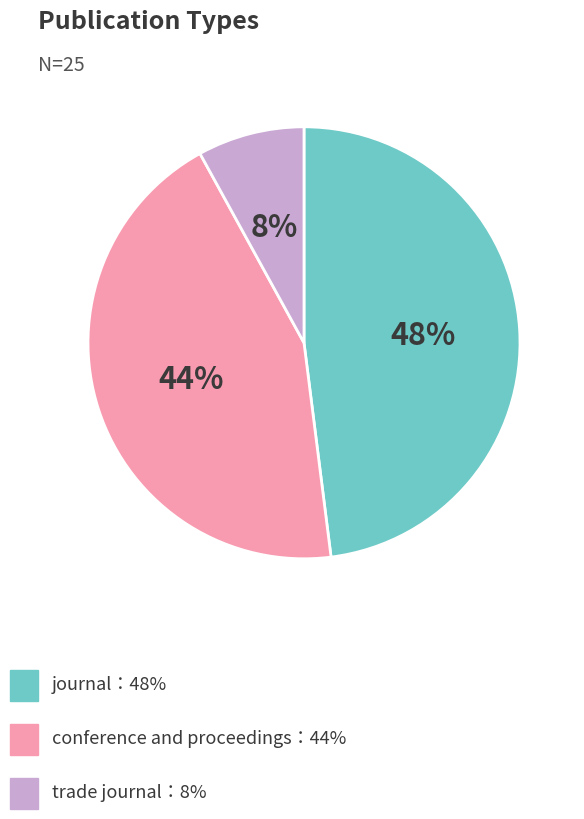

To the nearest percent, what is the average slice percentage?

33%